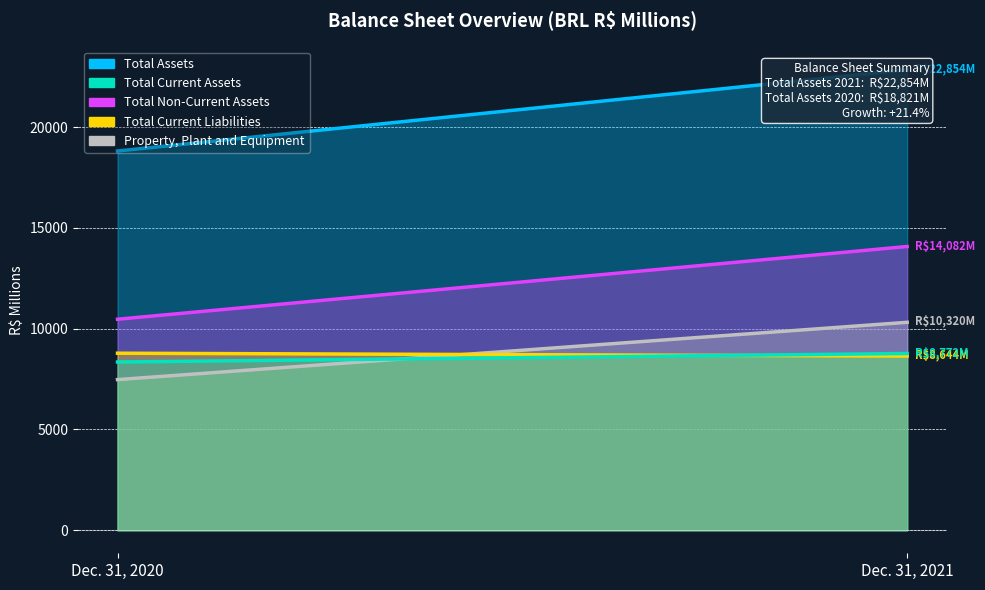

What is the sum of the Property, Plant and Equipment values at Dec. 31, 2021 and Dec. 31, 2020?

17796